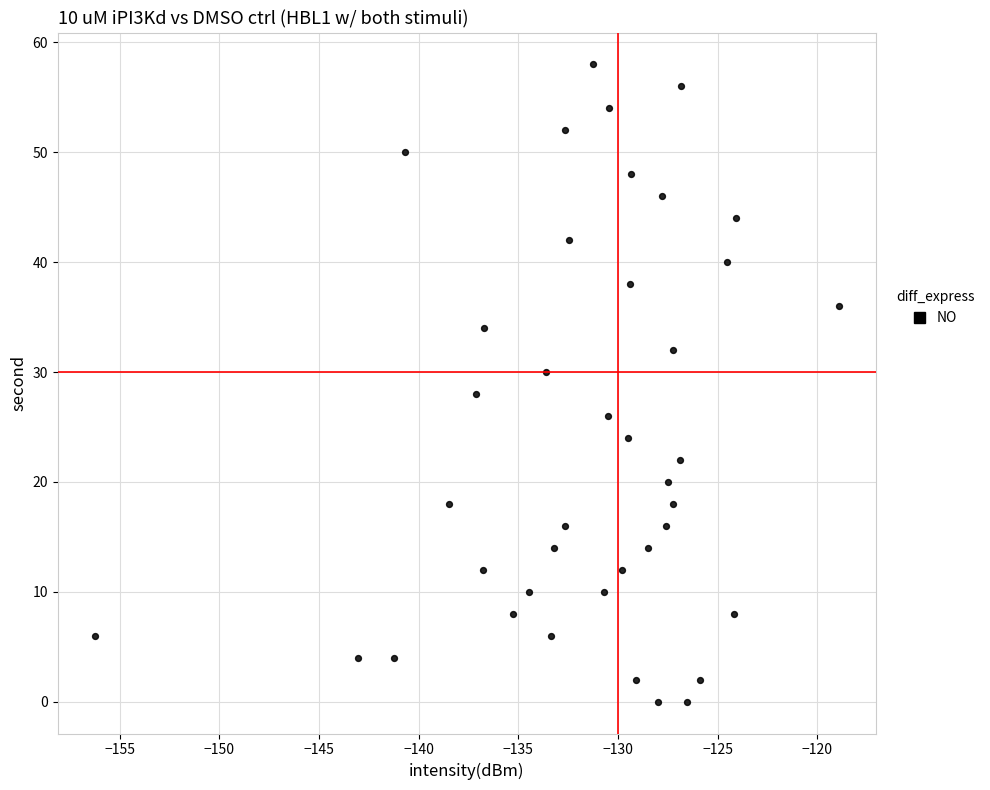

What is the range of Y values (max minus min)?

58